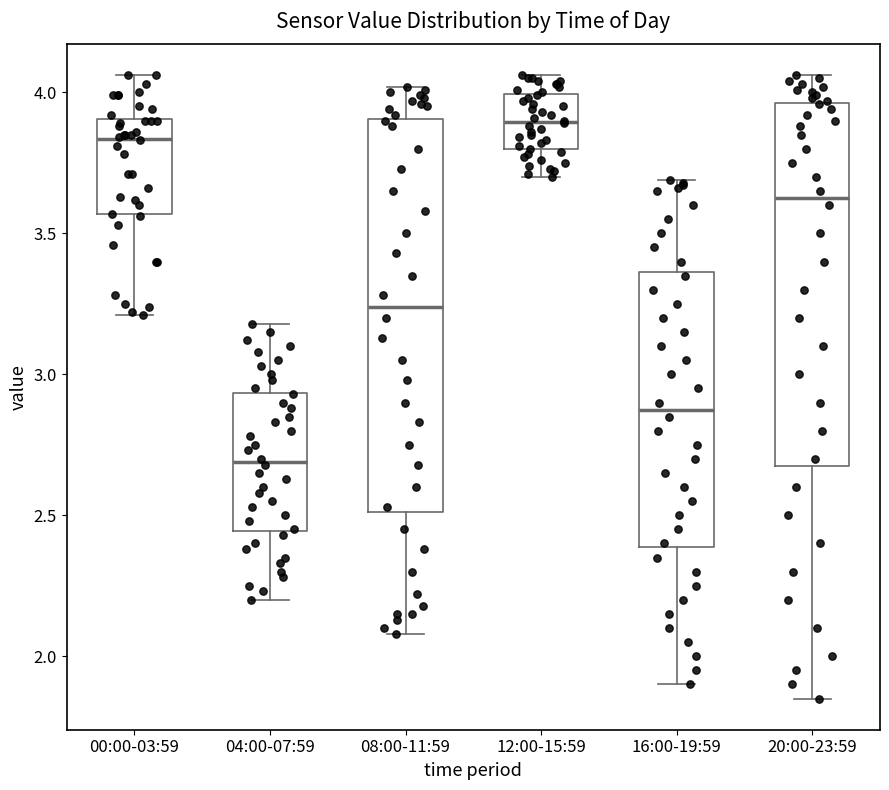

Which box's median line is the highest?

12:00-15:59